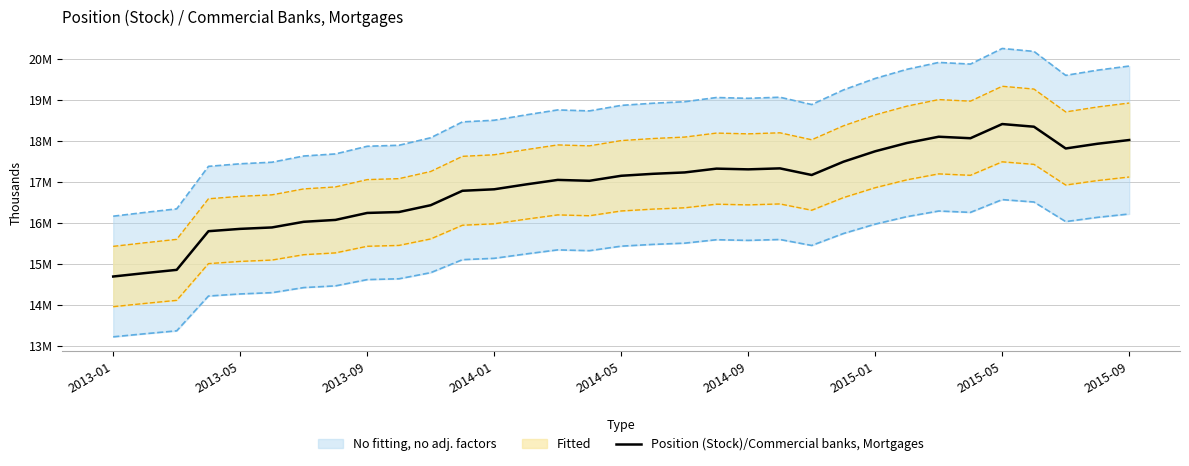

How many data points does each series have?

33